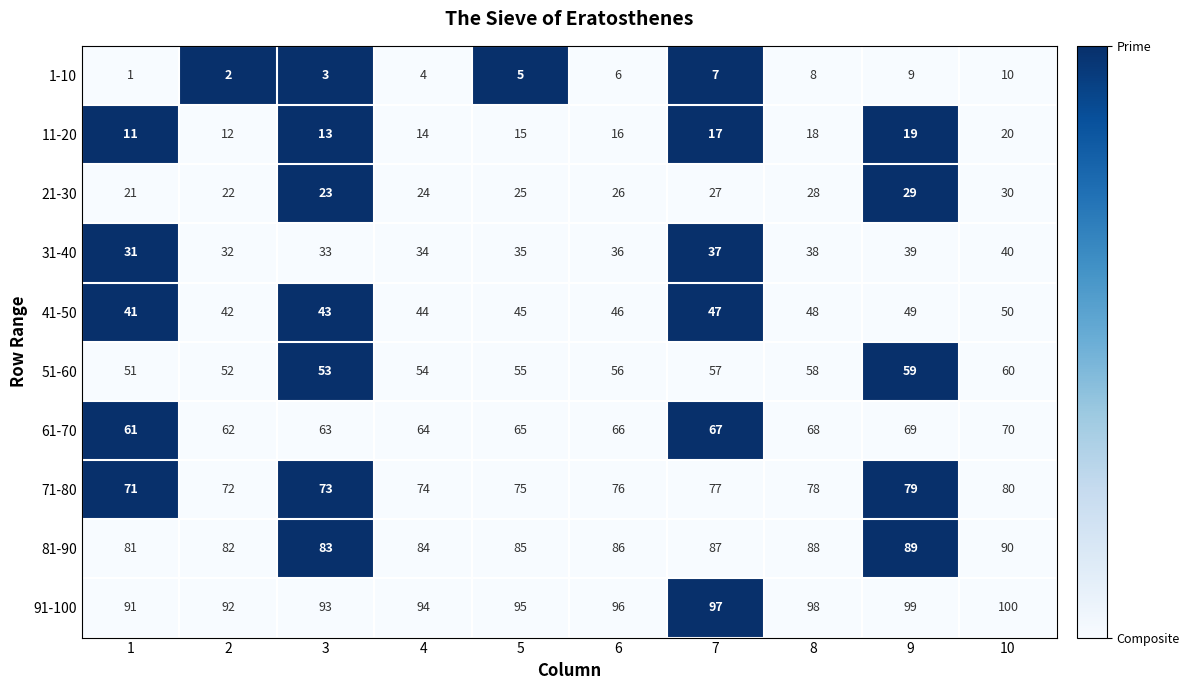

What is the difference between the highest and lowest values at 3?

90